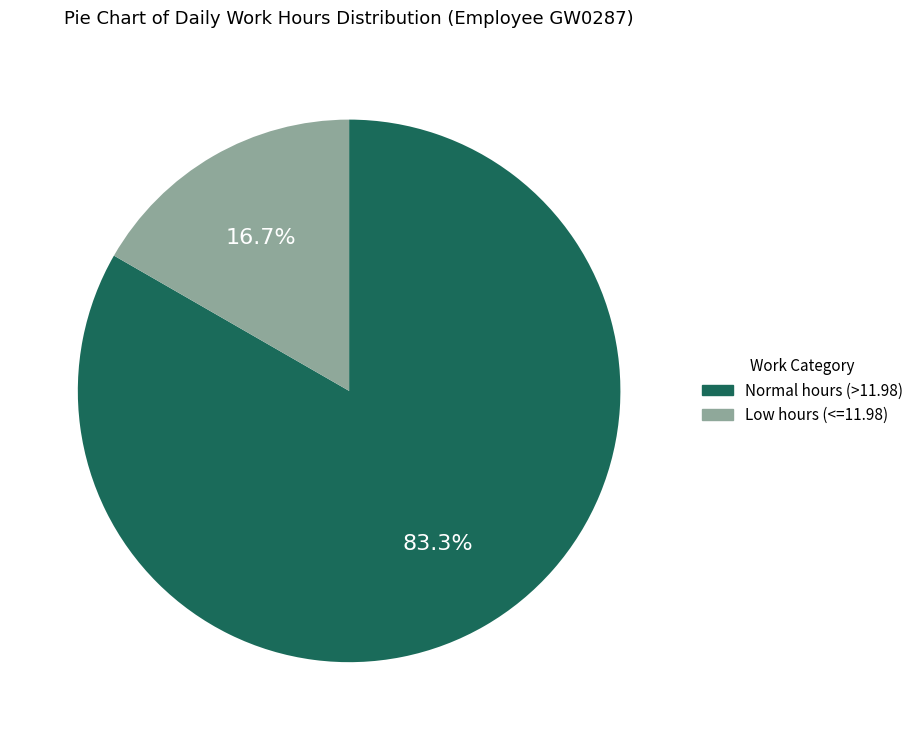

Rank the categories by value from highest to lowest.

Normal hours (>11.98), Low hours (<=11.98)